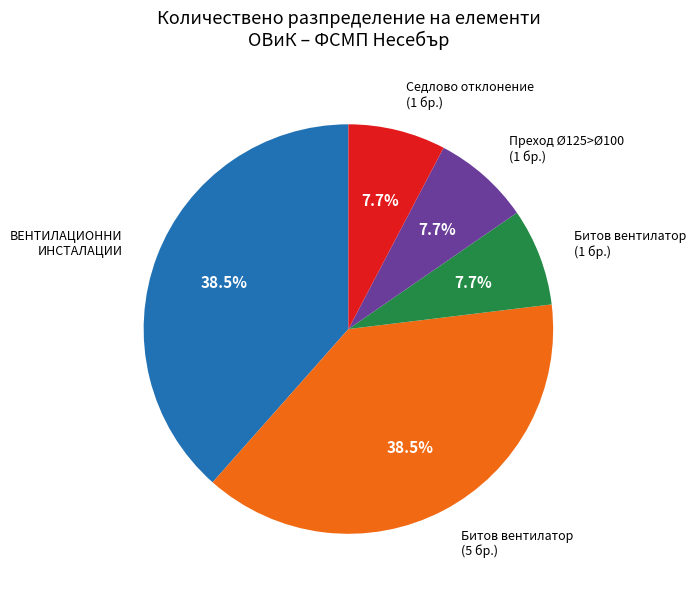

Is there a majority slice in this chart?

No